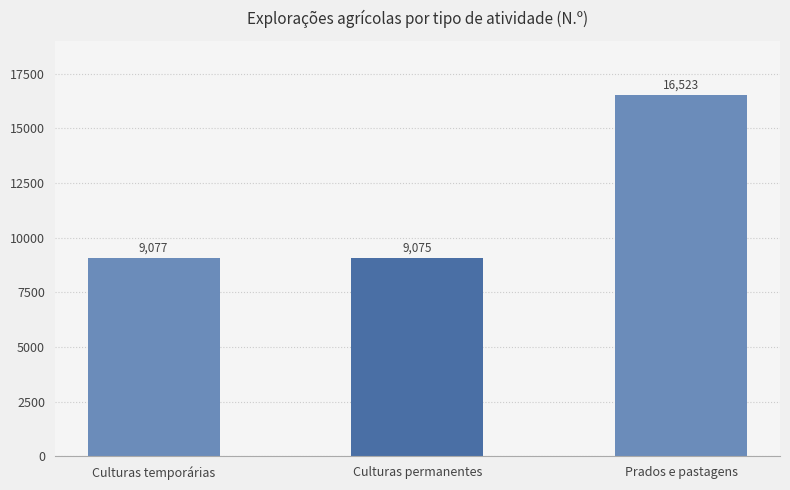

What is the label of the 1st bar from the left?

Culturas temporárias